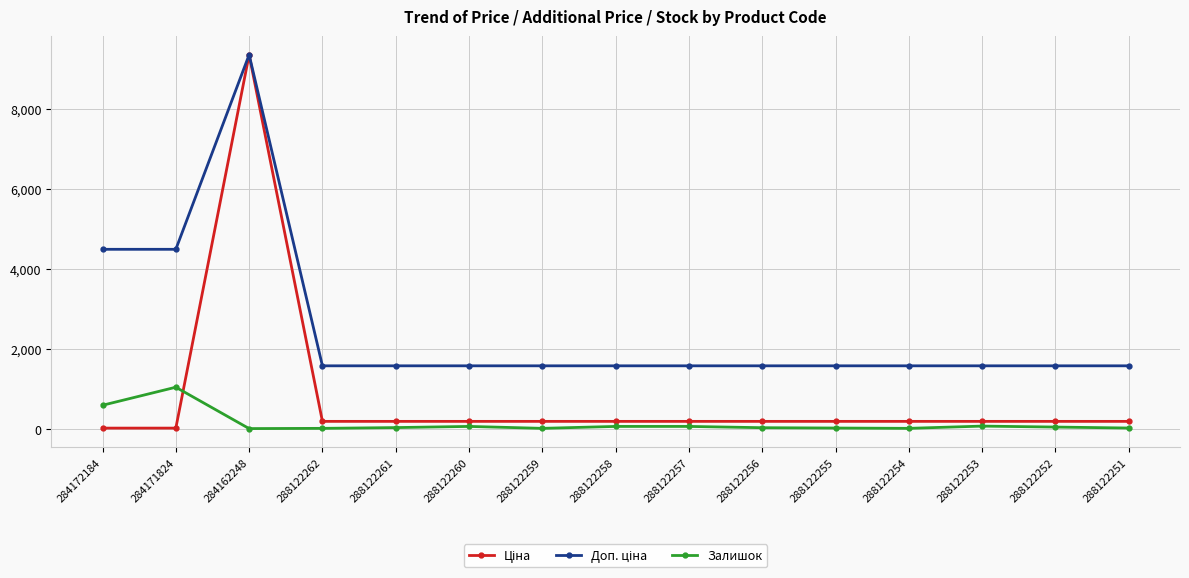

True or false: Залишок has a value of 72.0 at 288122257.

True